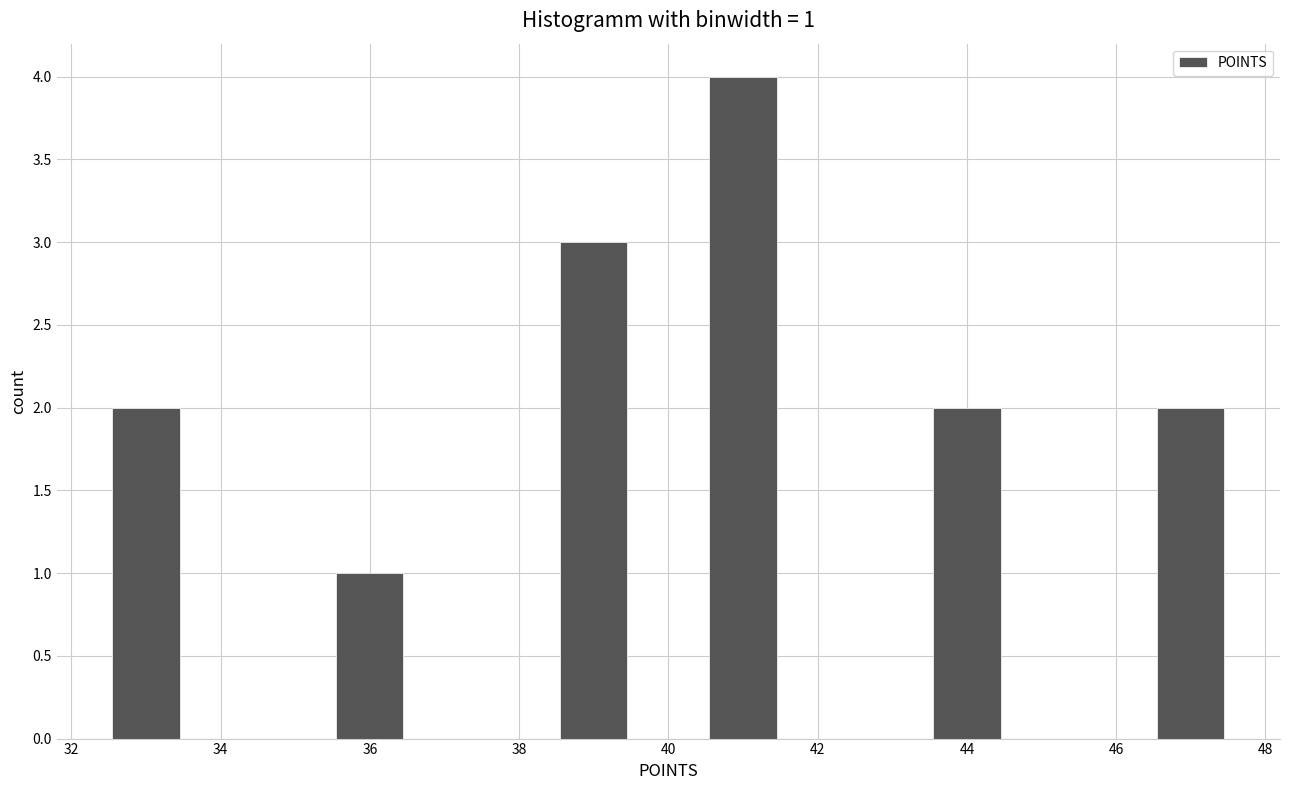

Over which range of the x-axis is the bar tallest?

40.5 to 41.5